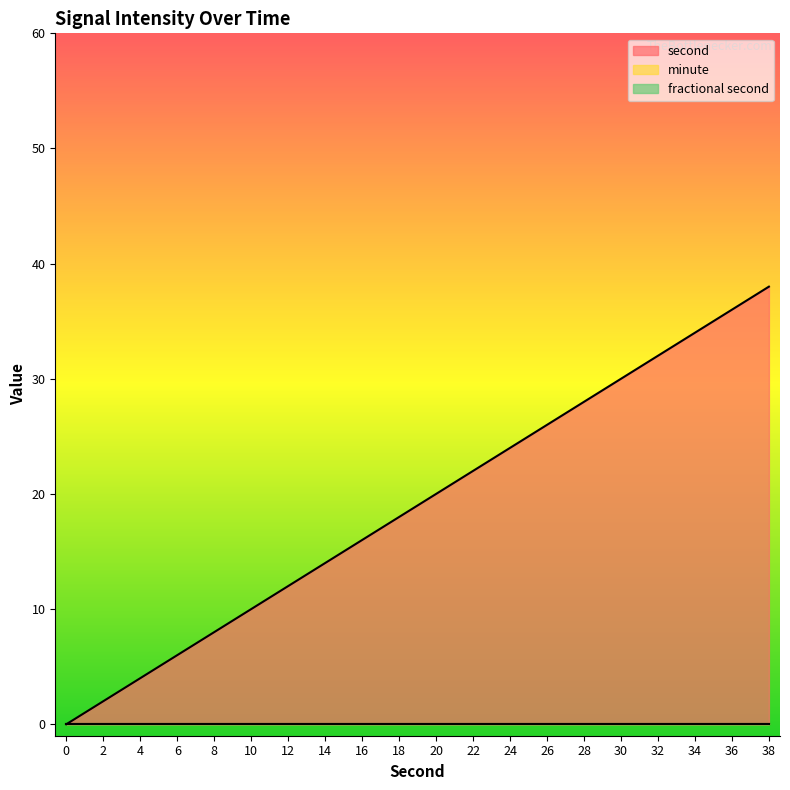

At how many categories does at least one series exceed 4?

17